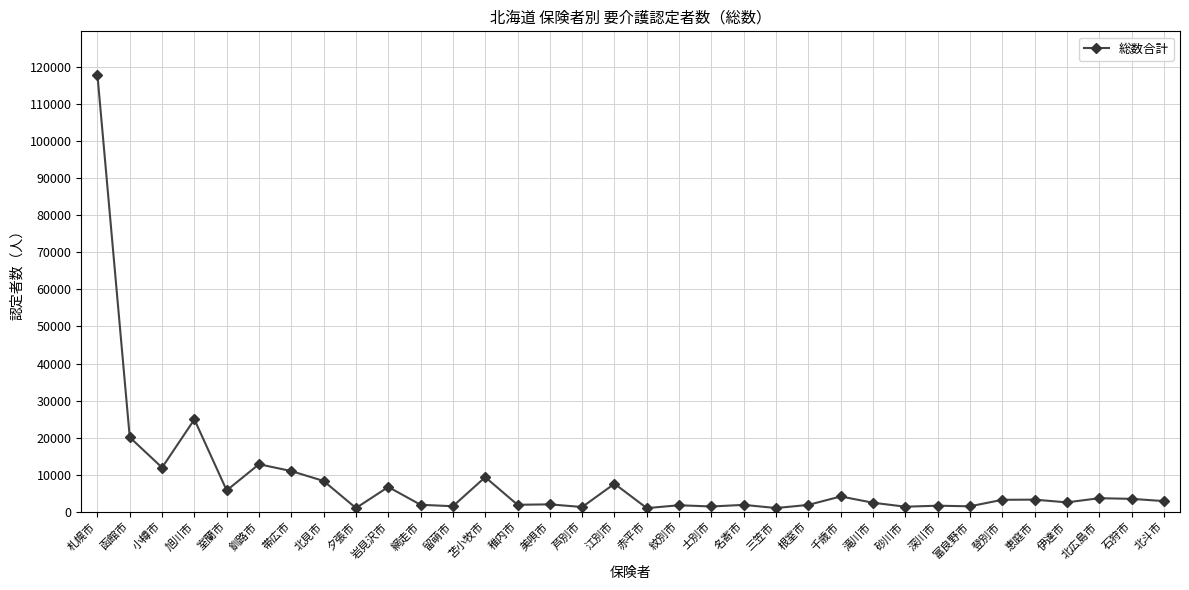

What is the label of the 7th point from the left?

帯広市